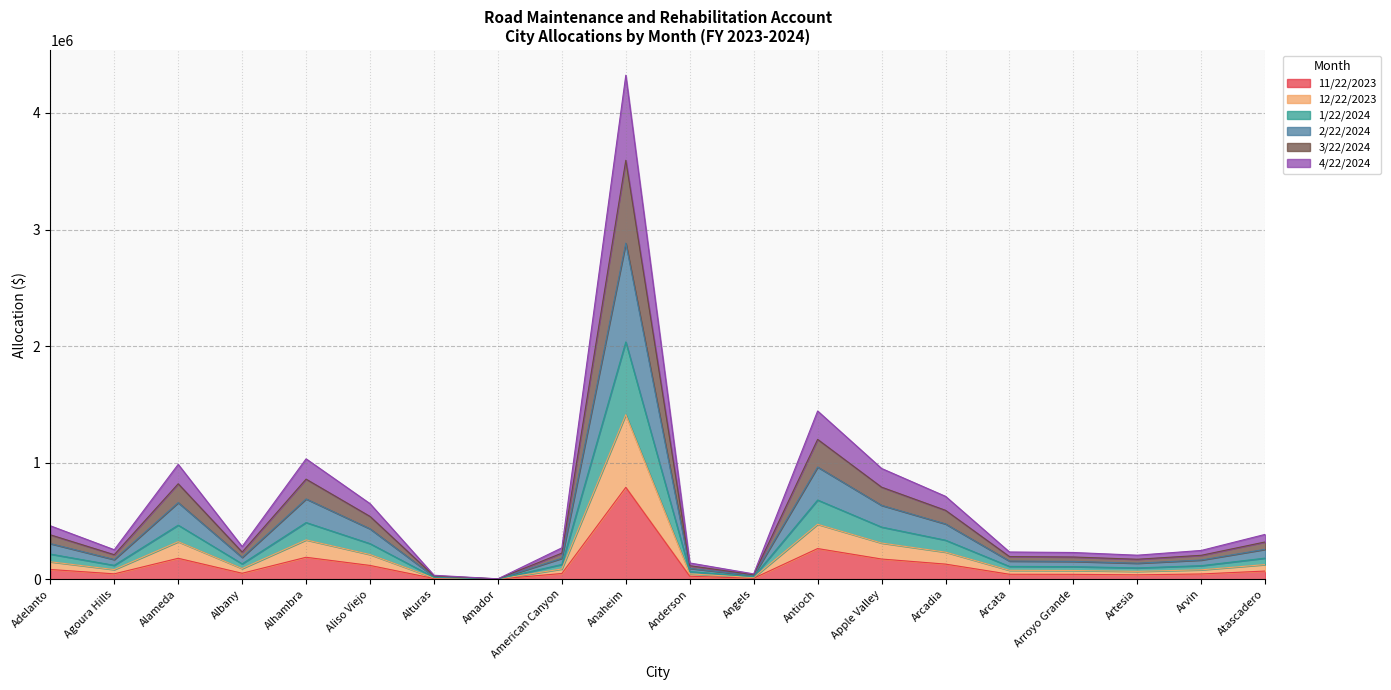

True or false: 12/22/2023 and 11/22/2023 cross at least once.

False